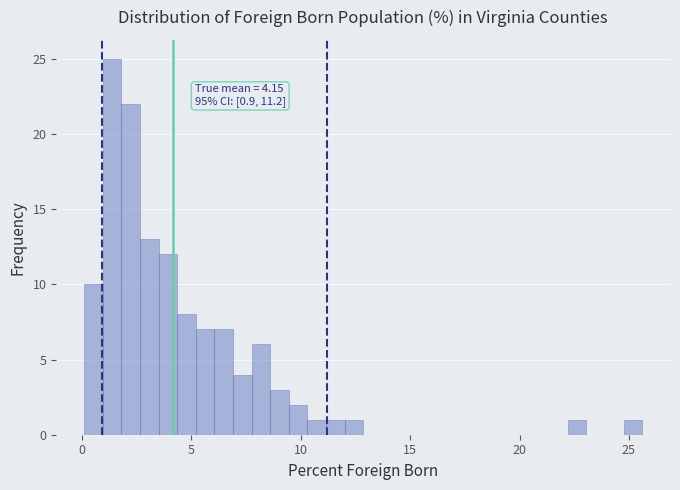

Around what value on the x-axis is the tallest bar? Give the approximate position of its centre, as read against the axis.

1.5